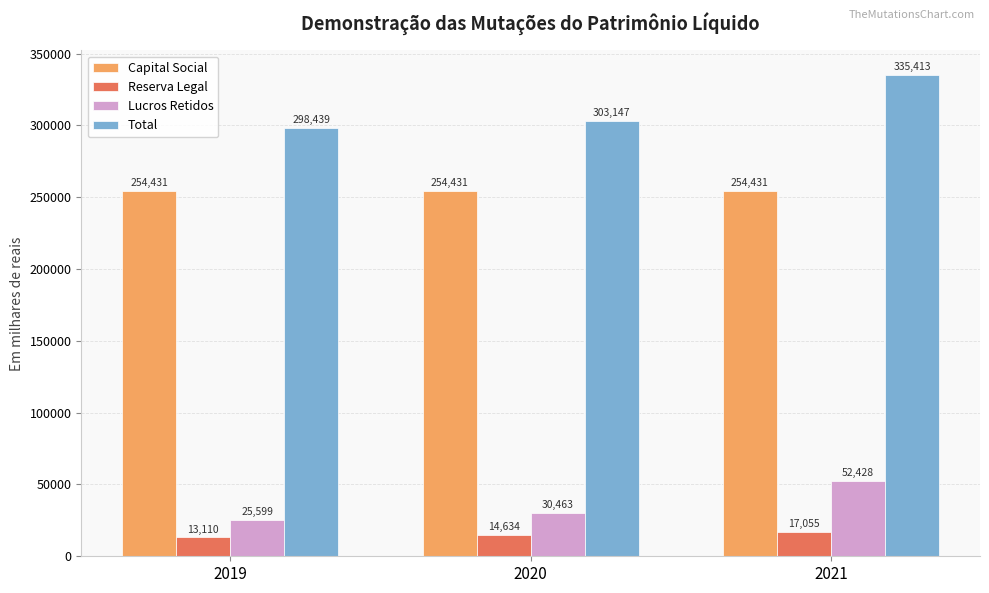

What value does the Reserva Legal series have at 2019?

13110.0